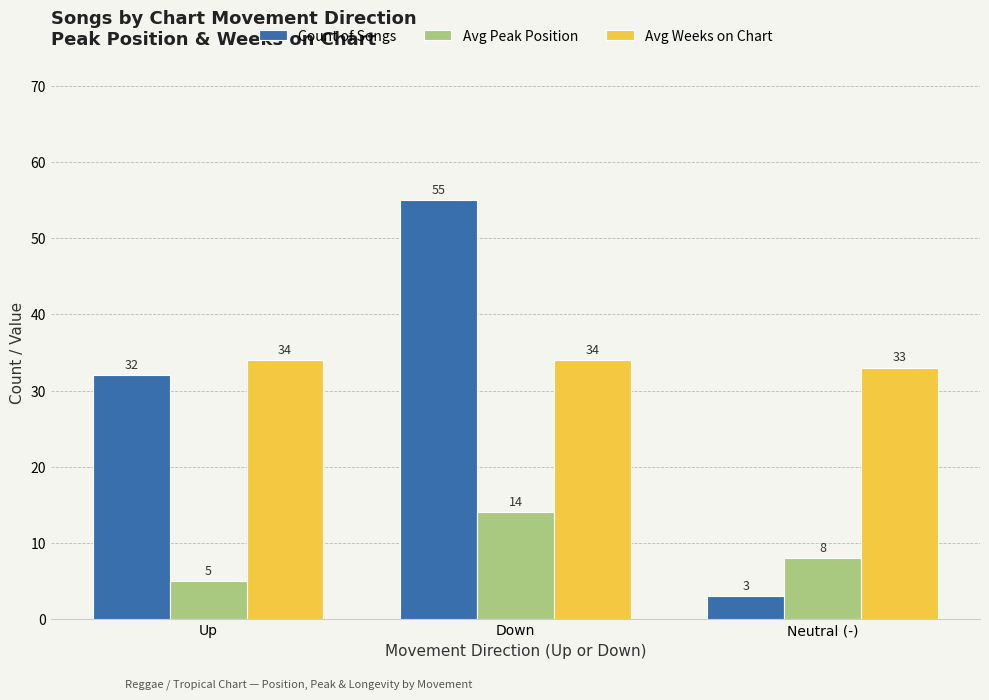

At which label does Count of Songs reach its minimum?

Neutral (-)